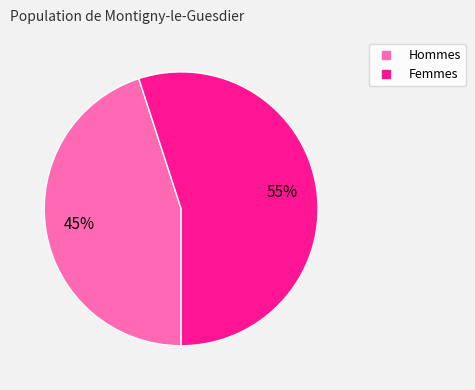

Is there any slice that represents more than half of the pie?

Yes